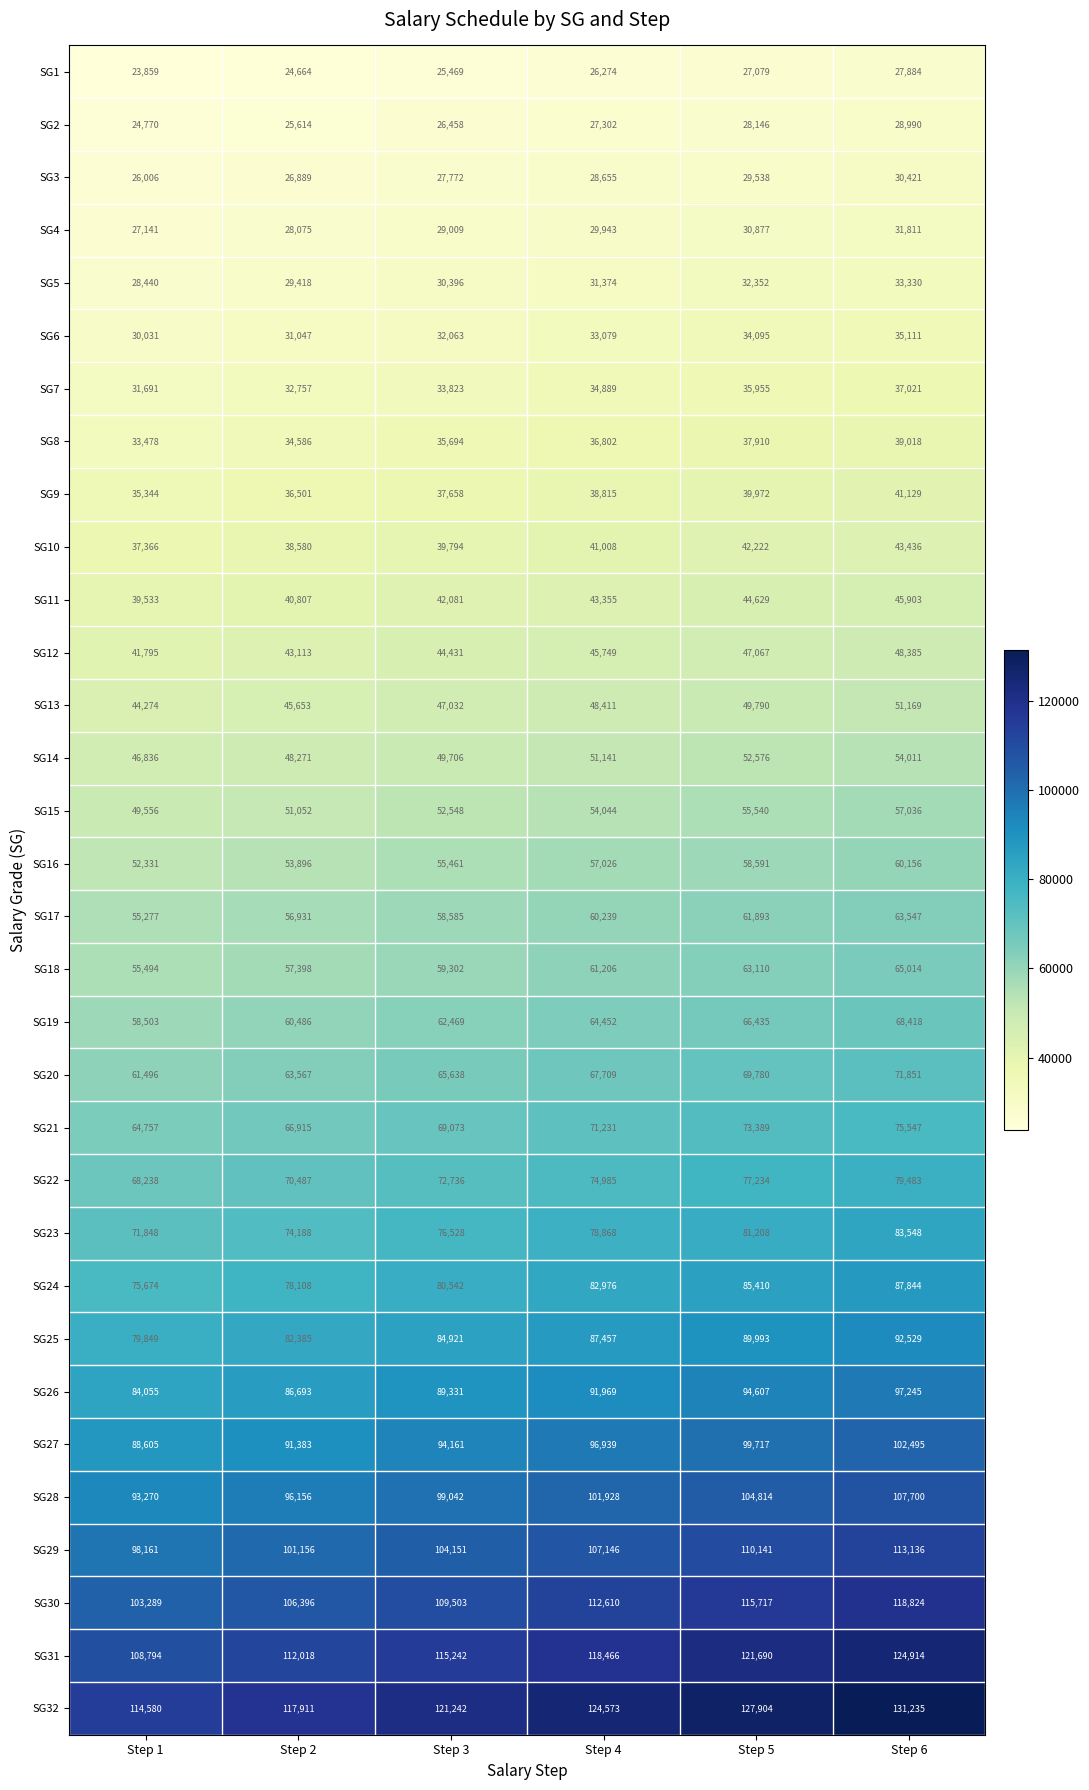

Where is SG24 nearest to the value 81759?

Step 3